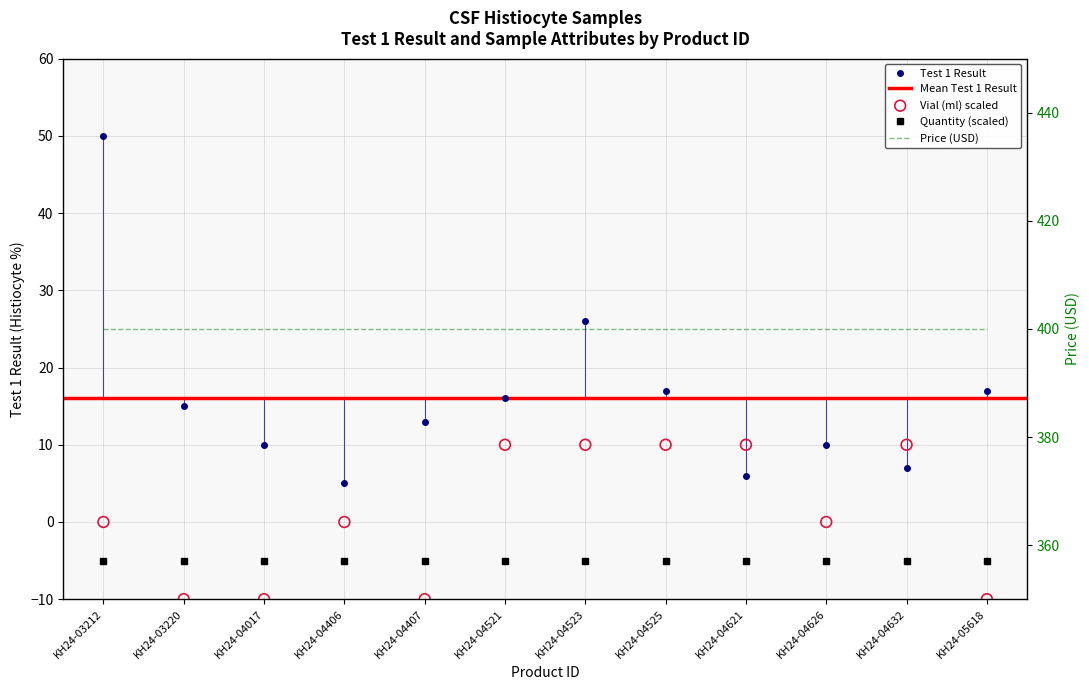

Which series reaches the minimum Y coordinate?

Vial (ml)